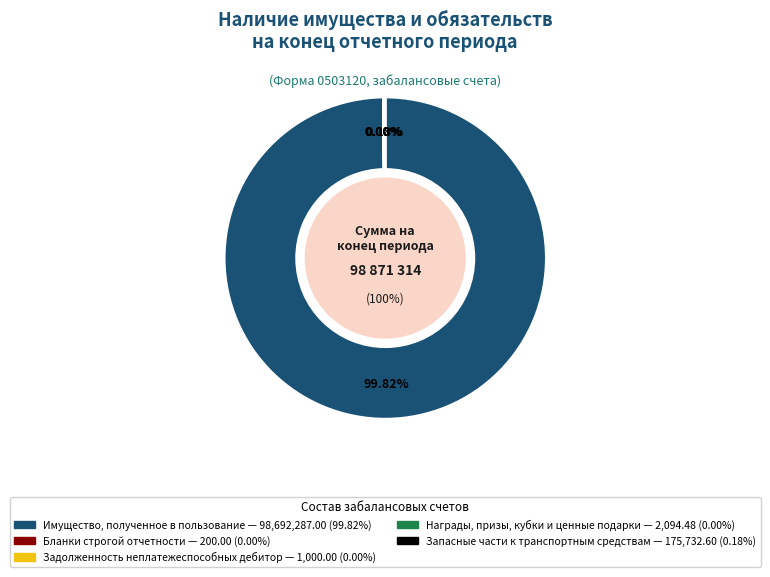

Is there a majority slice in this chart?

Yes